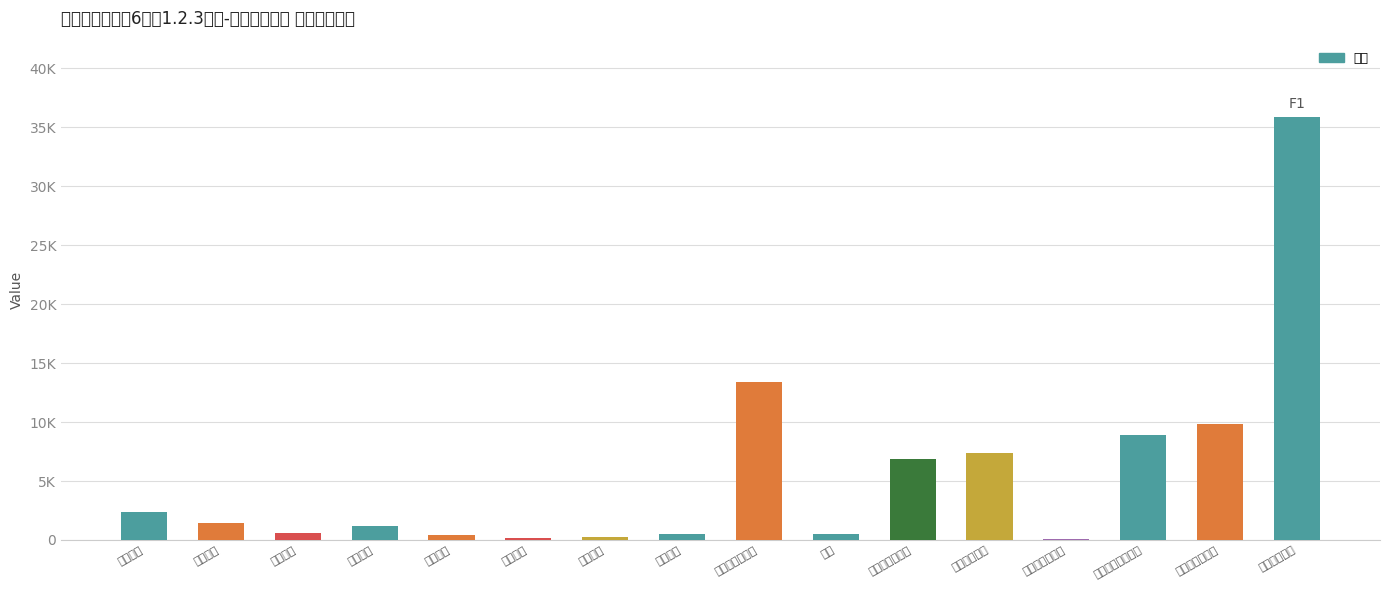

What is the change in value from 空调开孔 to 储水式电热水器?

+9367.0